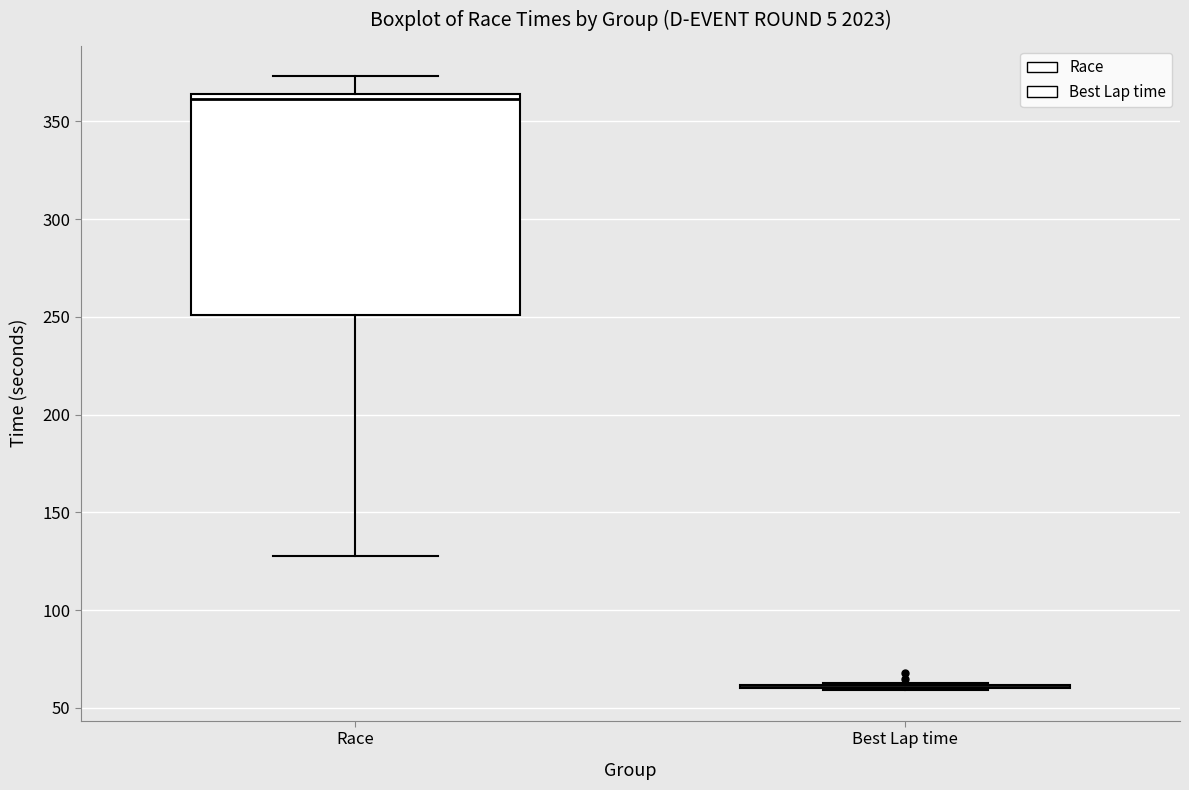

Reading left to right, transcribe this box plot: for each box, give where its median line is, the range the box spans, and where its two whiskers end, as read against the y-axis. The values are not printed on the chart, so give them approximately, as read against the axis.

Race: median 360, box 250 to 365, whiskers 130 to 375
Best Lap time: box collapsed to a line at 60, whiskers 60 to 65